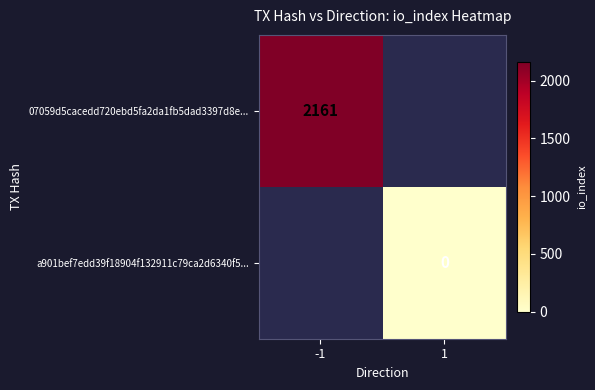

Count the number of data series in this chart.

2